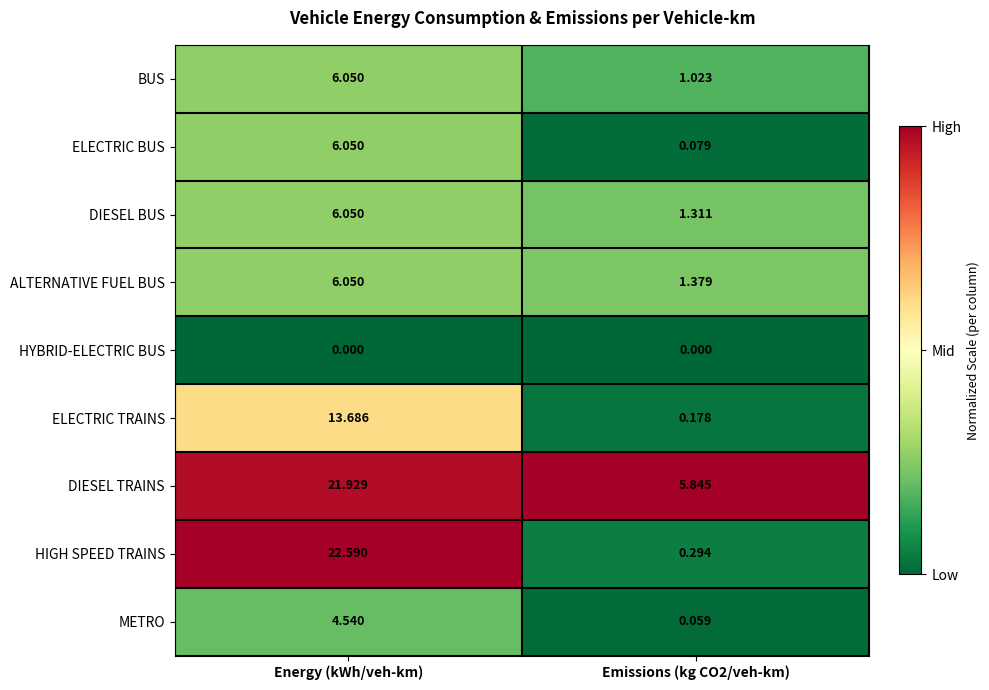

Which series has the widest spread of values?

HIGH SPEED TRAINS